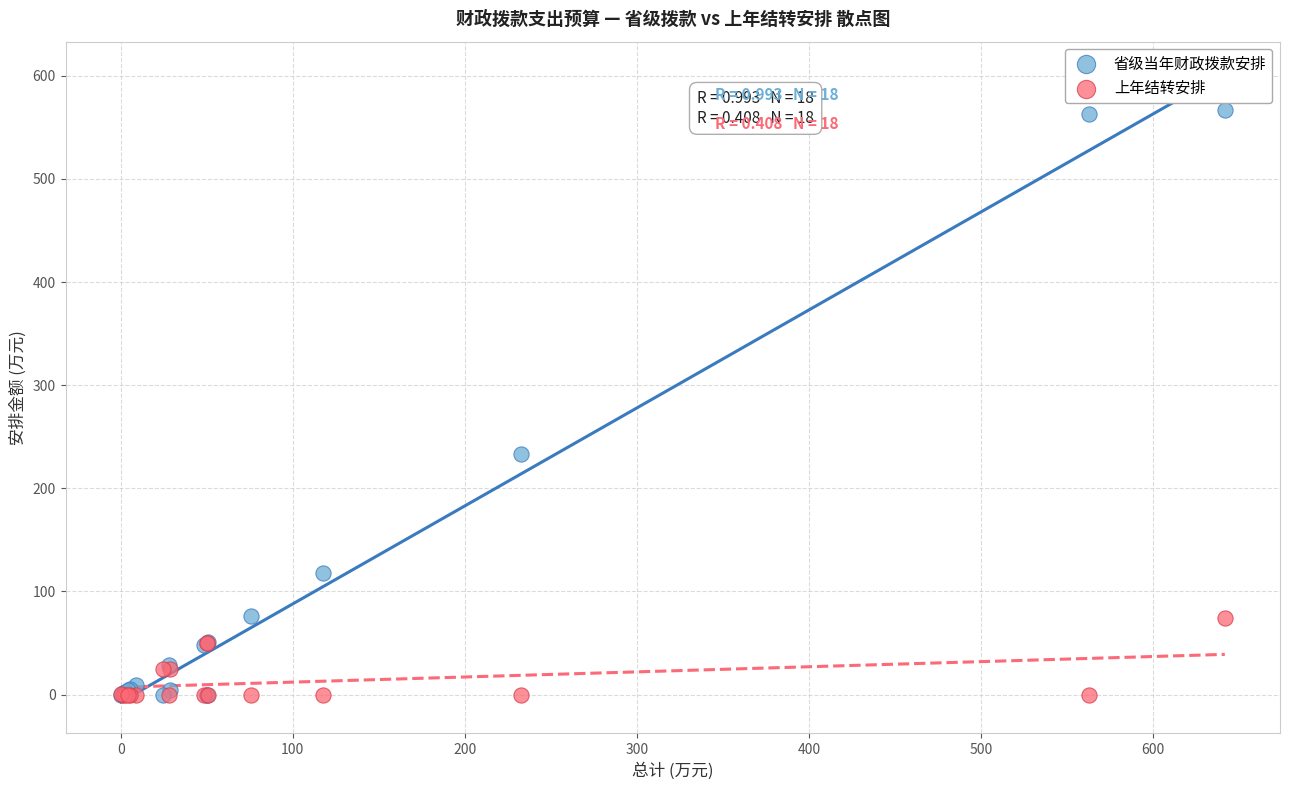

In the 省级当年财政拨款安排 series, what Y value is closest to 283?

232.9